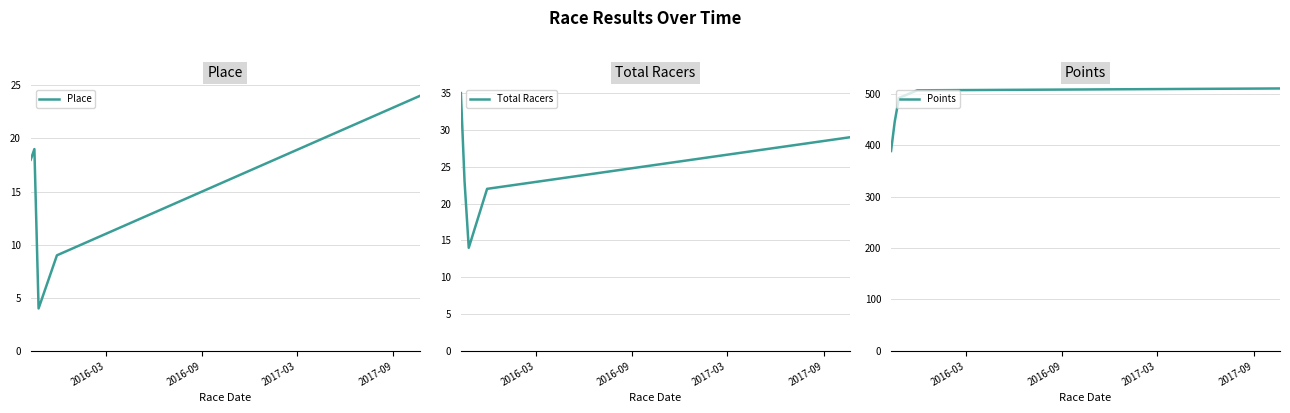

True or false: Points has more than 1 points higher than both neighbors.

False